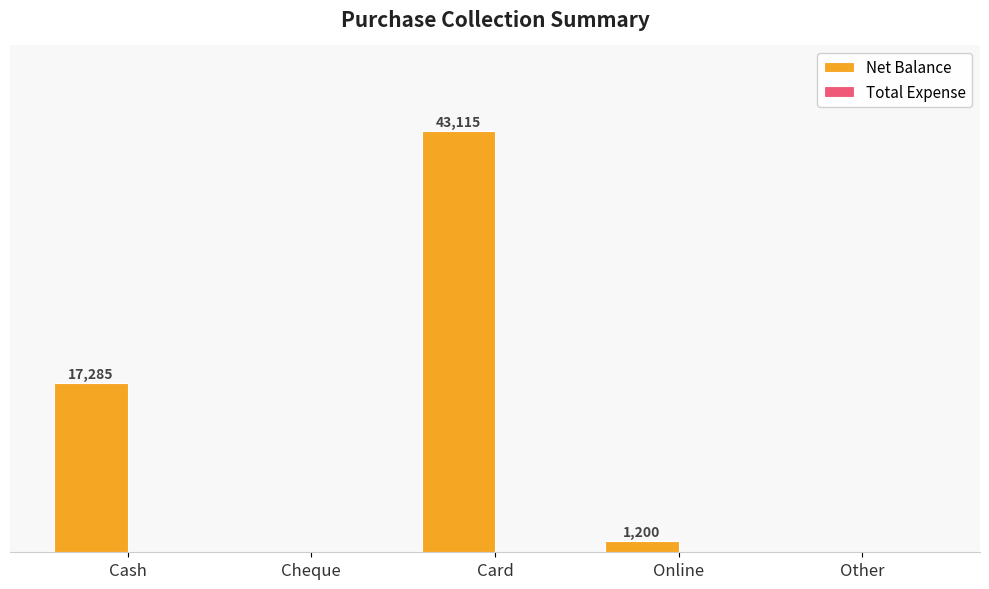

Which has a higher value, Other or Online?

Online